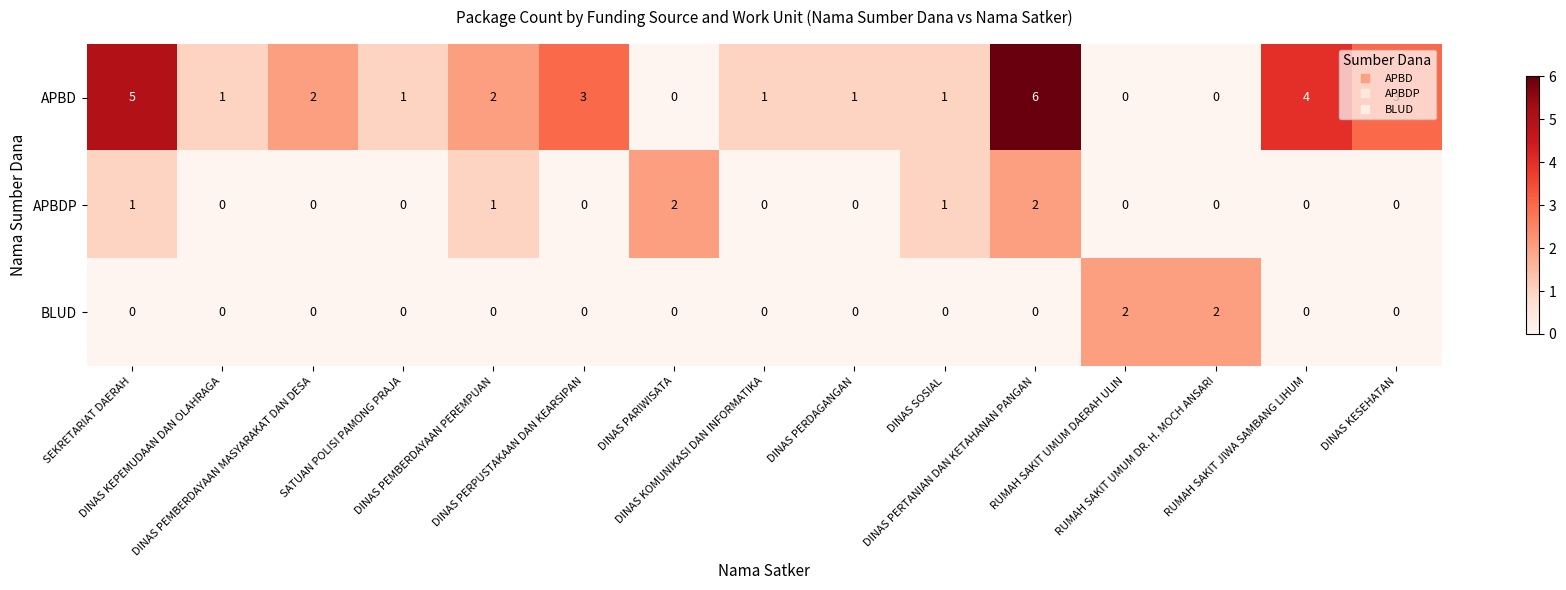

How many categories are shown in the chart?

15